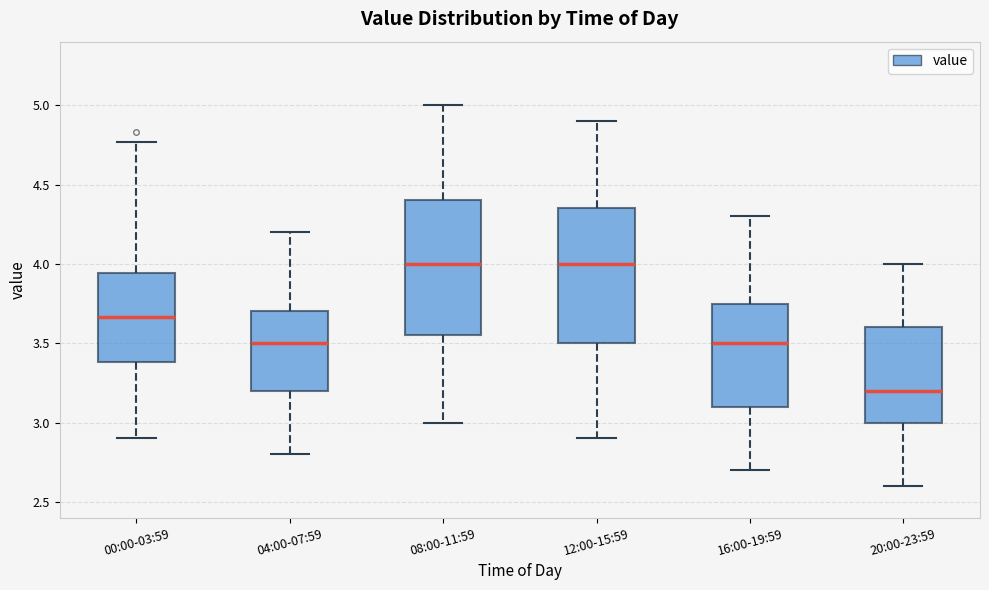

Where does the upper whisker of the box for 16:00-19:59 end on the y-axis? The values are not printed on the chart, so give them approximately, as read against the axis.

4.30